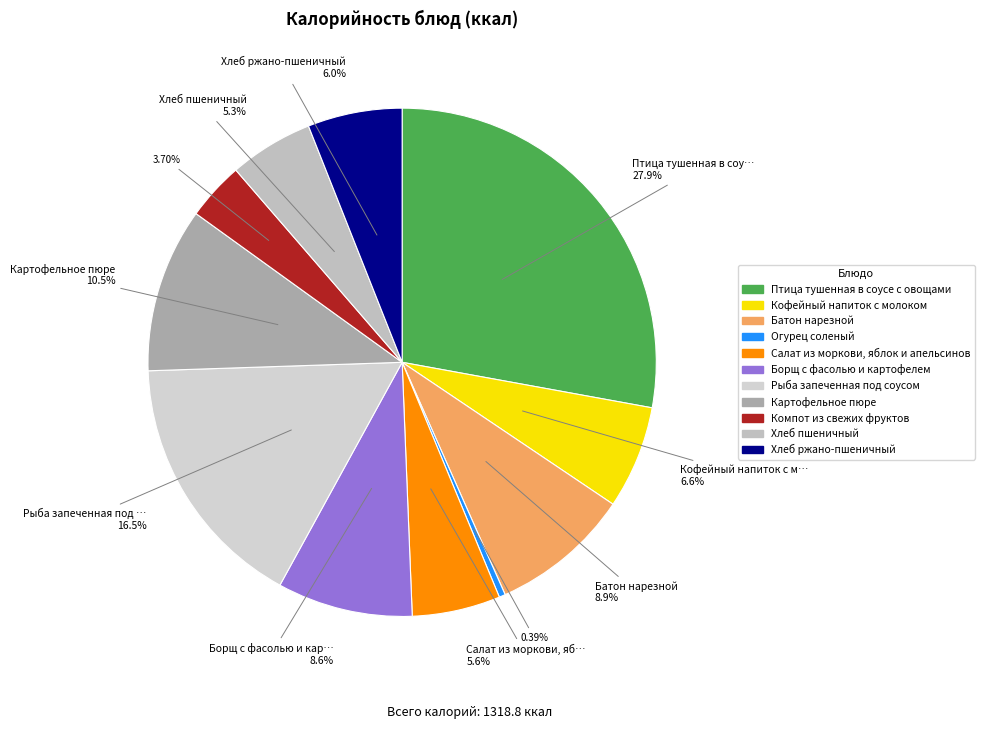

To the nearest percent, what portion does Компот из свежих фруктов represent?

4%